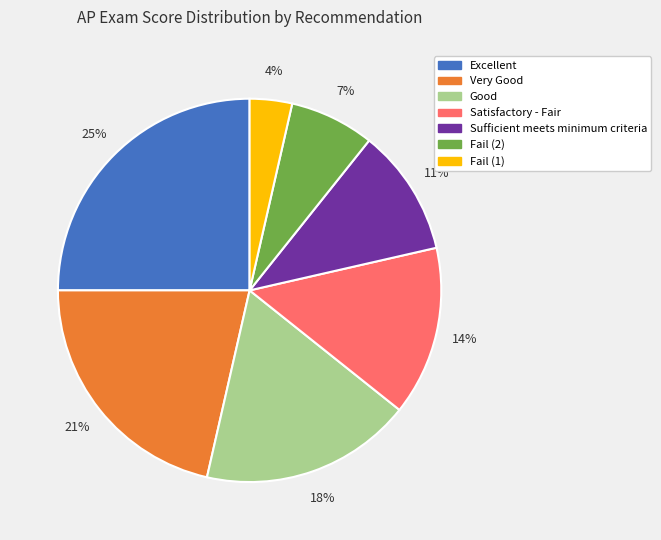

To the nearest percent, what is the difference between the Excellent and Very Good slice percentages?

4%